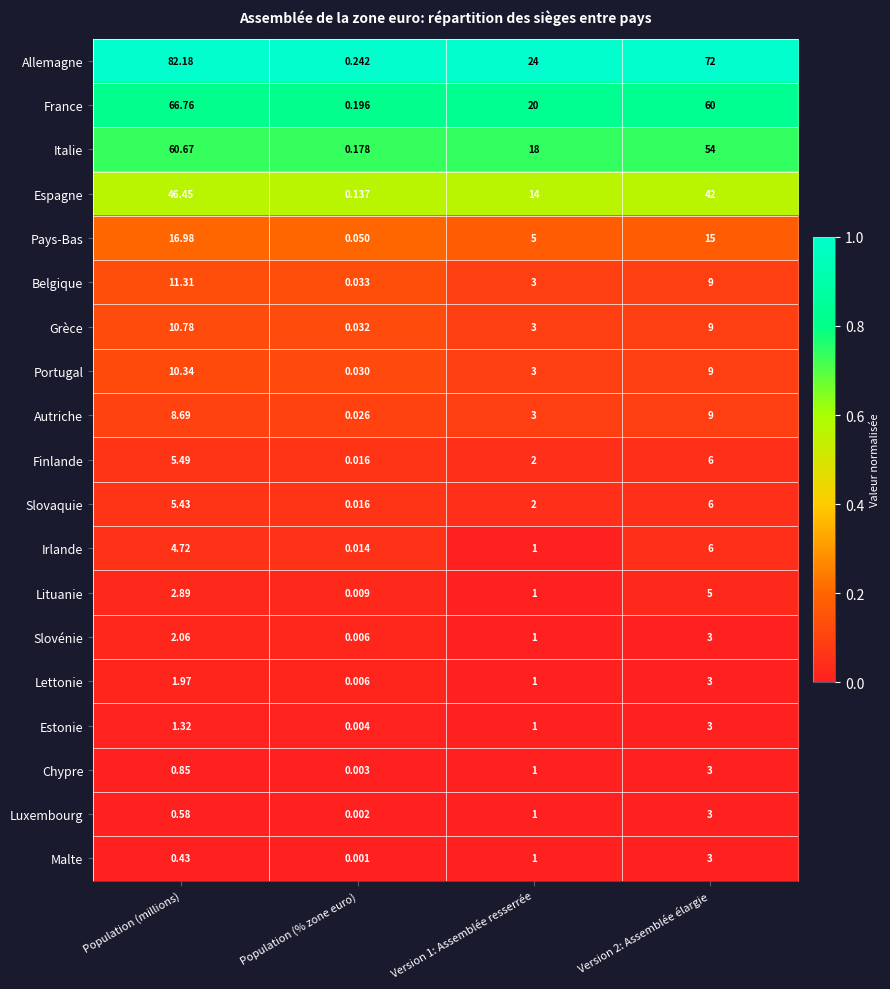

At Population (millions), list the series in order from smallest to largest.

Malte, Luxembourg, Chypre, Estonie, Lettonie, Slovénie, Lituanie, Irlande, Slovaquie, Finlande, Autriche, Portugal, Grèce, Belgique, Pays-Bas, Espagne, Italie, France, Allemagne